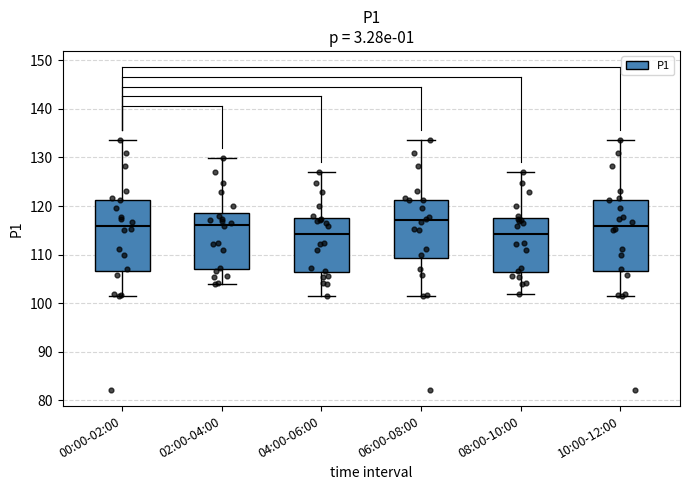

Reading left to right, transcribe this box plot: for each box, give where its median line is, the range the box spans, and where its two whiskers end, as read against the y-axis. The values are not printed on the chart, so give them approximately, as read against the axis.

00:00-02:00: median 116, box 107 to 121, whiskers 101 to 134
02:00-04:00: median 116, box 107 to 119, whiskers 104 to 130
04:00-06:00: median 114, box 106 to 117, whiskers 101 to 127
06:00-08:00: median 117, box 109 to 121, whiskers 101 to 134
08:00-10:00: median 114, box 106 to 117, whiskers 102 to 127
10:00-12:00: median 116, box 107 to 121, whiskers 101 to 134